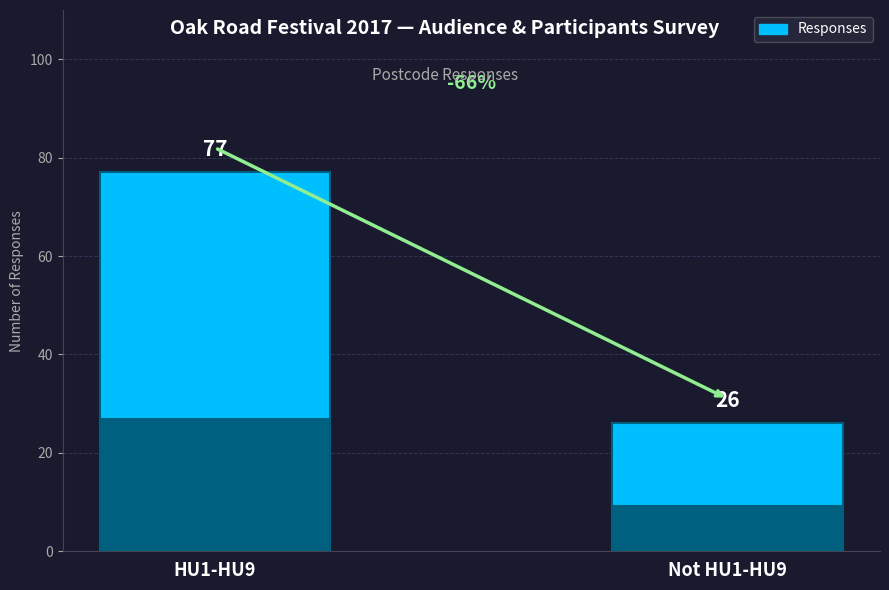

The value at HU1-HU9 is 124. True or false?

False